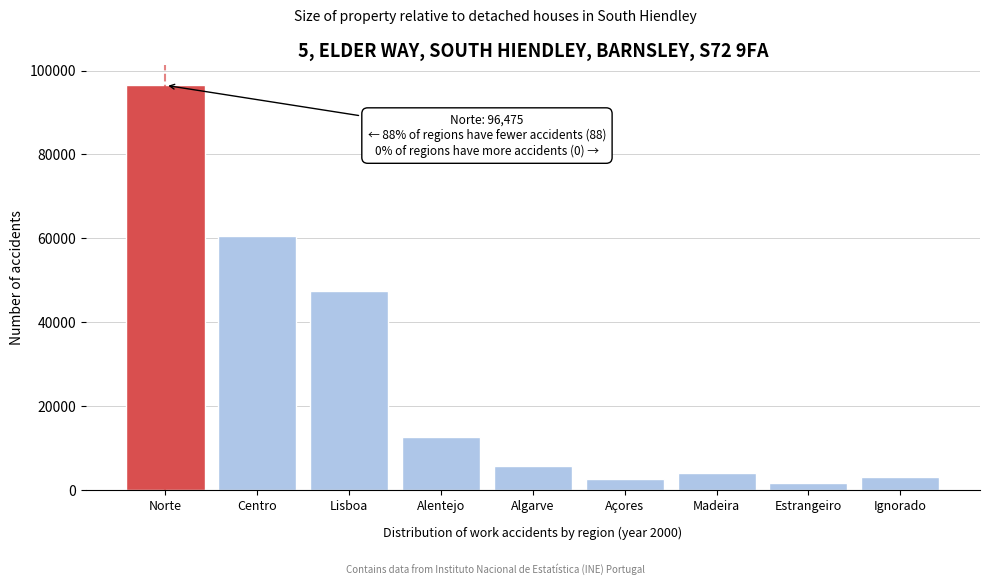

Reading left to right, transcribe all the data shown in this chart.

Norte=96475	Centro=60435	Lisboa=47501	Alentejo=12693	Algarve=5676	Açores=2541	Madeira=4115	Estrangeiro=1674	Ignorado=3082